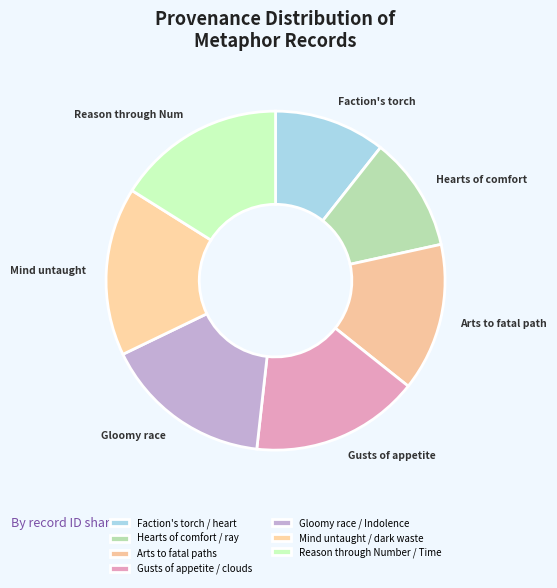

To the nearest percent, what percentage of the pie is Mind untaught / dark waste?

16%